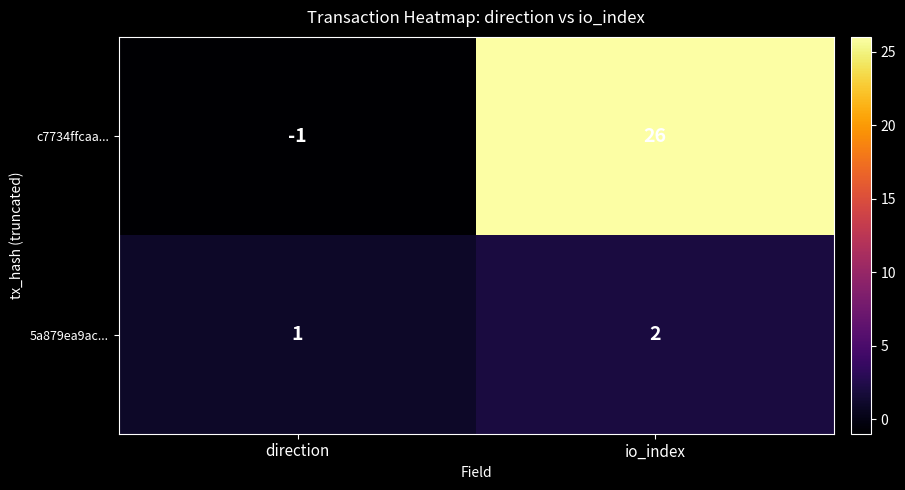

At which label does 5a879ea9ac... reach its minimum?

direction